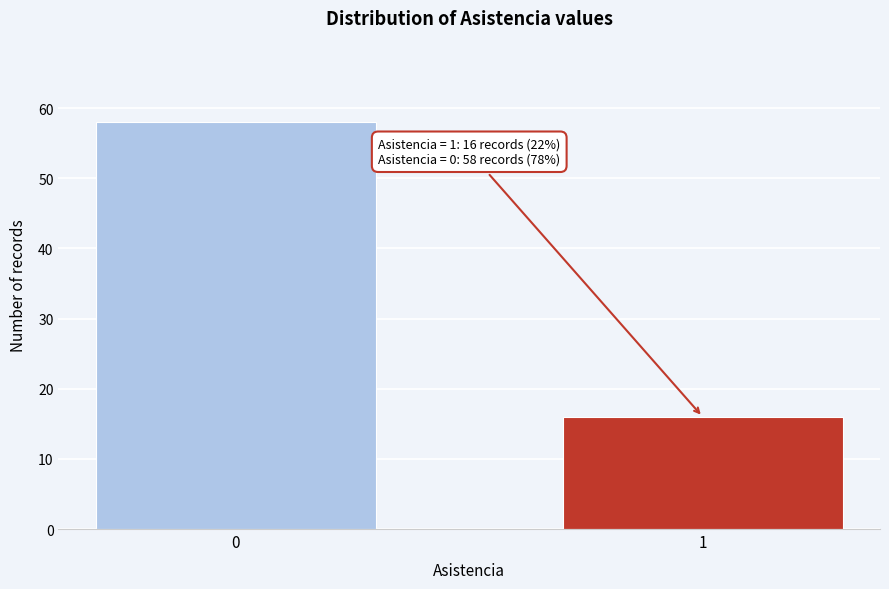

Reading left to right, extract all data points from this chart.

58	16